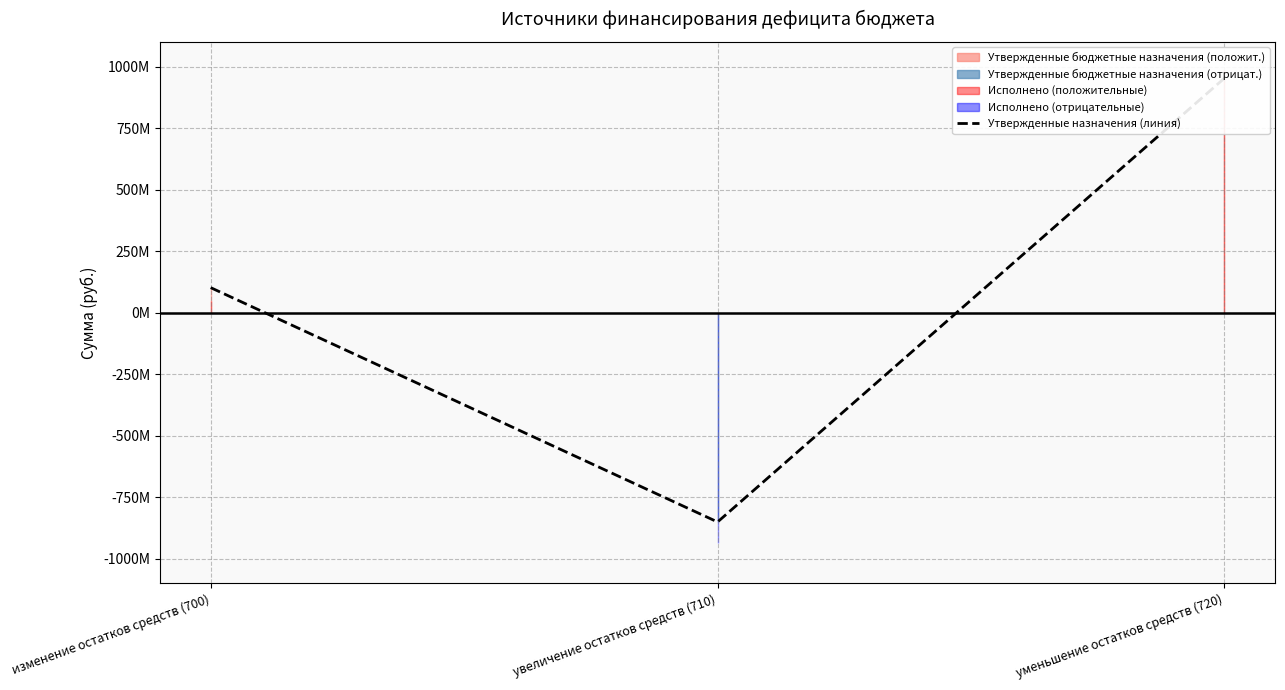

Reading right to left, extract all data points from this chart.

уменьшение остатков средств (720)=952540602.6	увеличение остатков средств (710)=-851423131.8	изменение остатков средств (700)=101117470.7